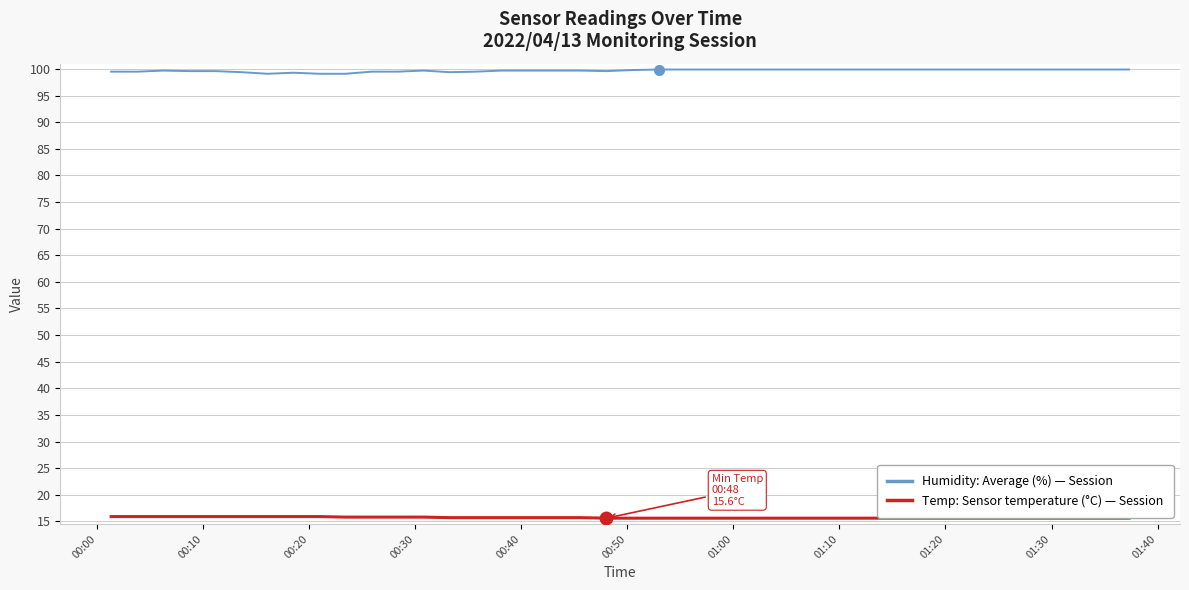

Which series has the largest total across all categories?

Humidity: Average (%) — Session